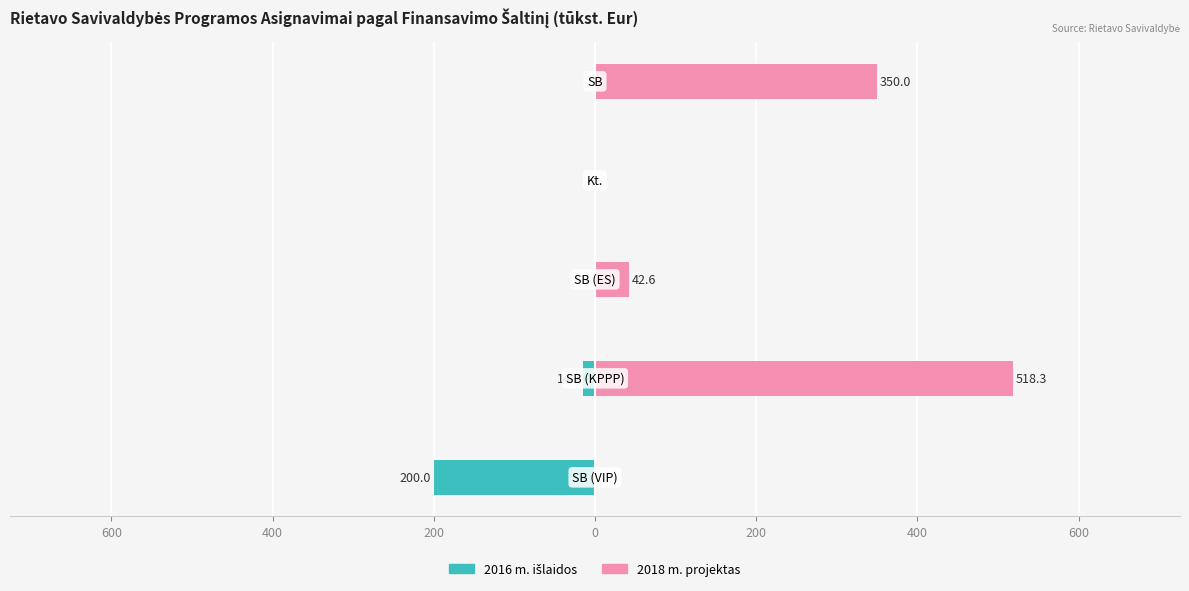

List the series in order of their overall mean, lowest first.

2016 m. išlaidos, 2018 m. projektas